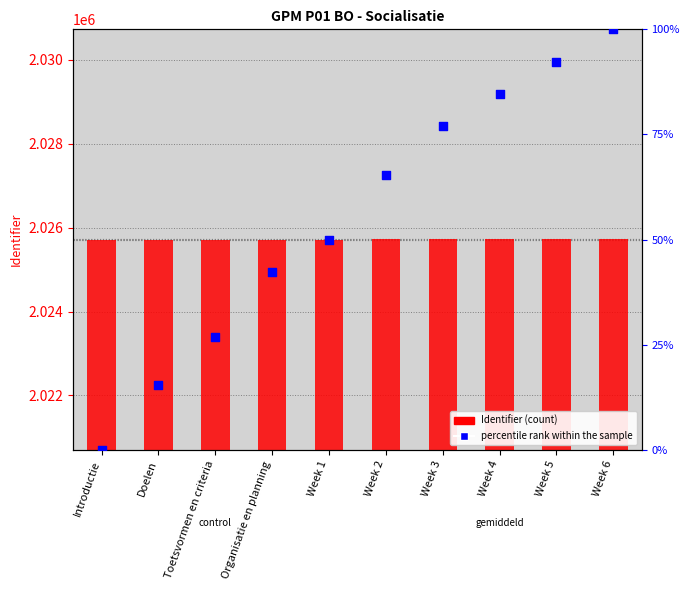

What is the total value across all series at Doelen?

2025720.4